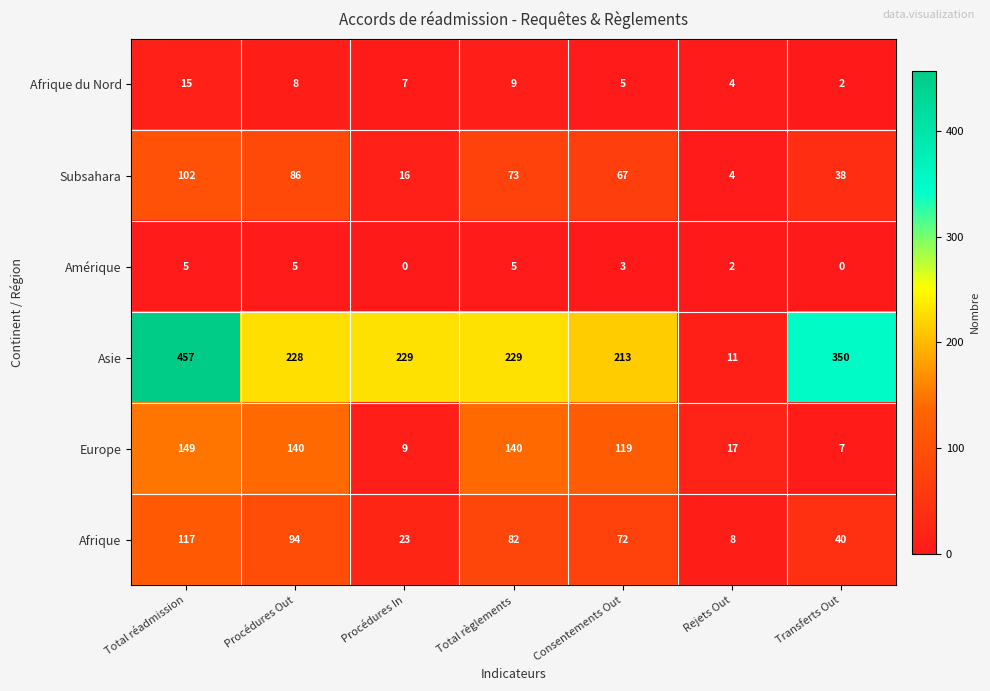

What is the total value across all series at Consentements Out?

479